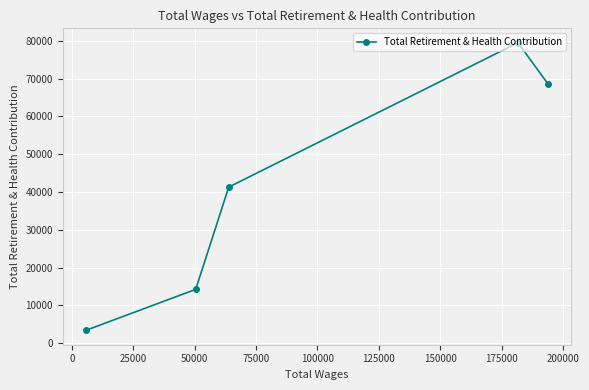

What is the value of the 1st point from the left?

3386